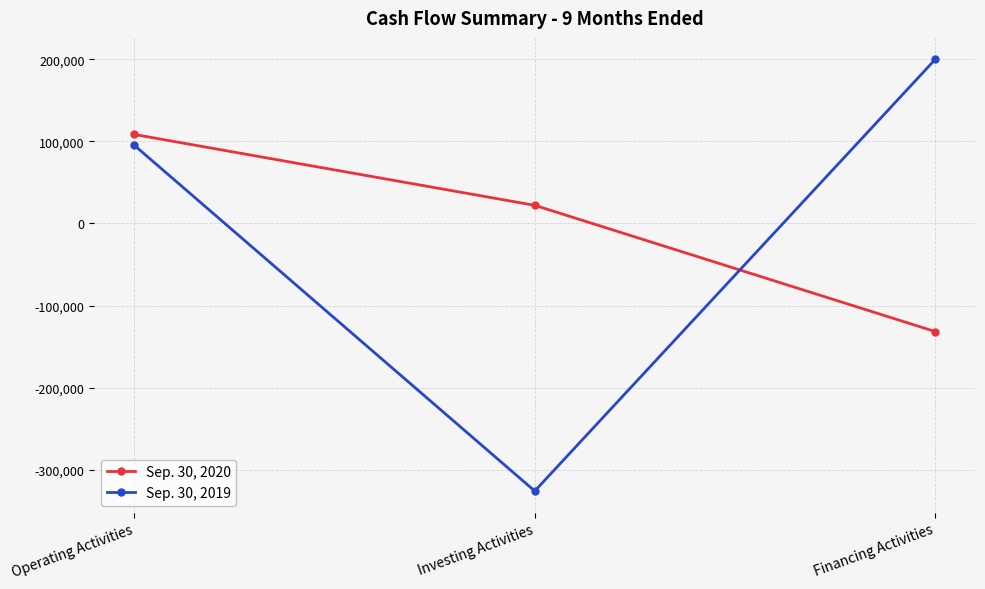

What is the minimum value shown in the chart?

-325951